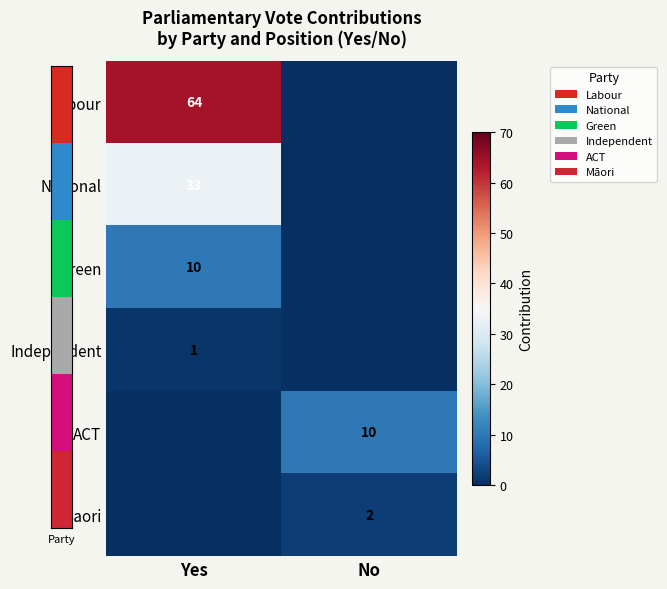

The Maori series shows 2 at No. True or false?

True